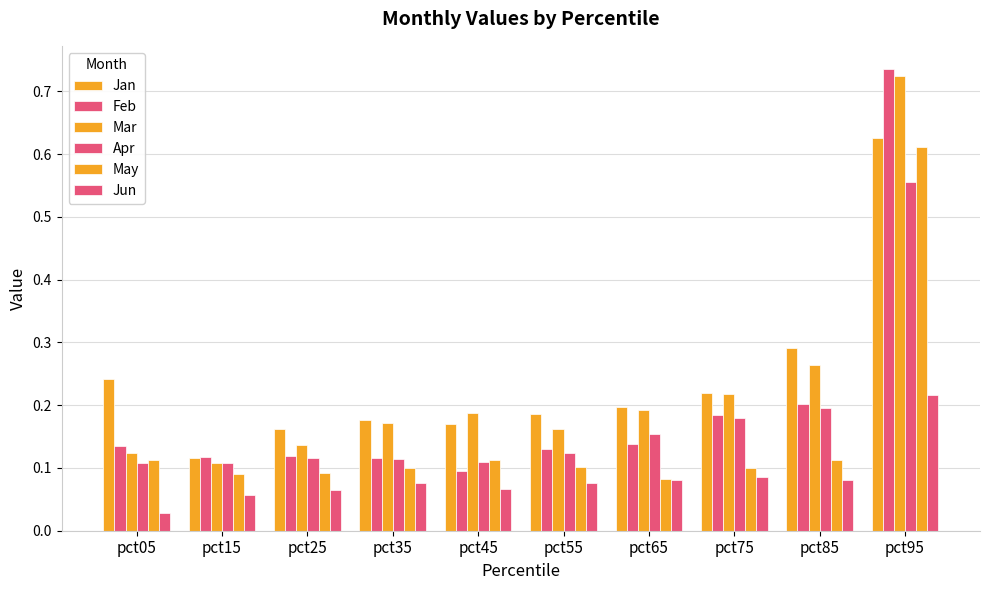

Does the chart contain stacked bars?

No